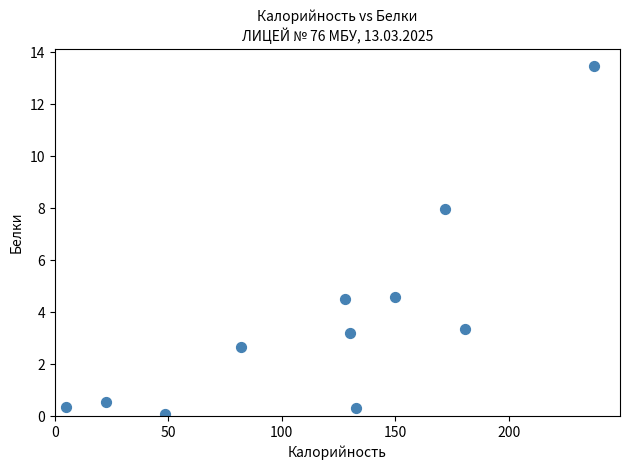

What is the average X value?

117.2